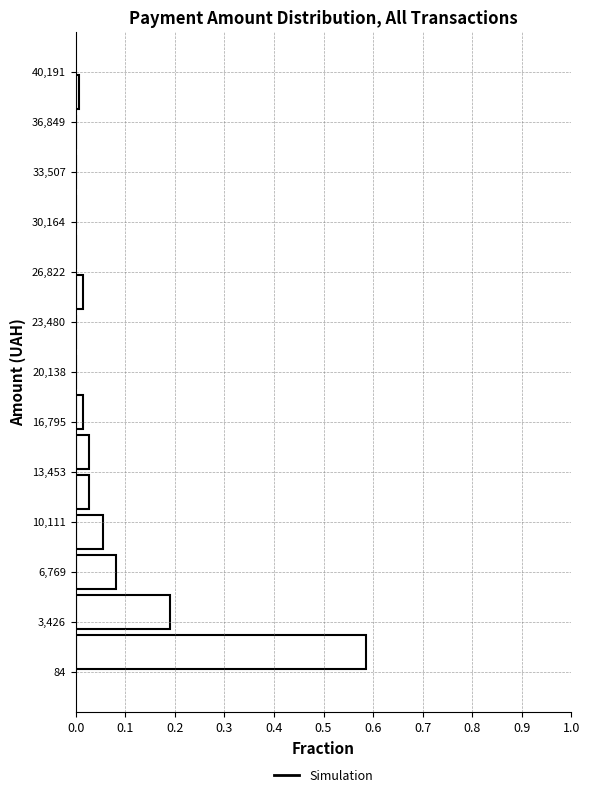

Reading bottom to top, list every bar in this chart as the range it spans on the y-axis followed by its length. Neither the bar edges nor the lengths are printed on the chart, so give them approximately, as read against the axes.

0 to 3000: 0.59
3000 to 5500: 0.19
5500 to 8000: 0.08
8000 to 11000: 0.05
11000 to 13500: 0.03
13500 to 16000: 0.03
16000 to 19000: 0.01
19000 to 21500: 0
21500 to 24000: 0
24000 to 27000: 0.01
27000 to 29500: 0
29500 to 32000: 0
32000 to 35000: 0
35000 to 37500: 0
37500 to 40000: under 0.01